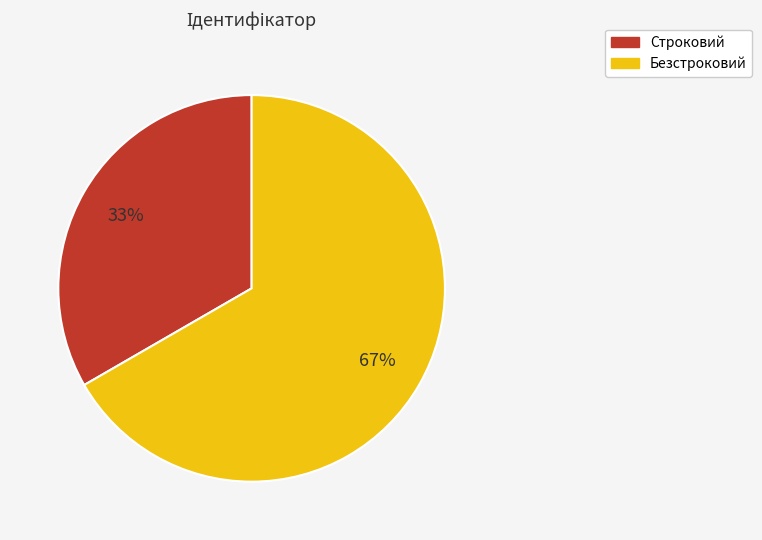

Is it true that Строковий is 33% of the pie?

True